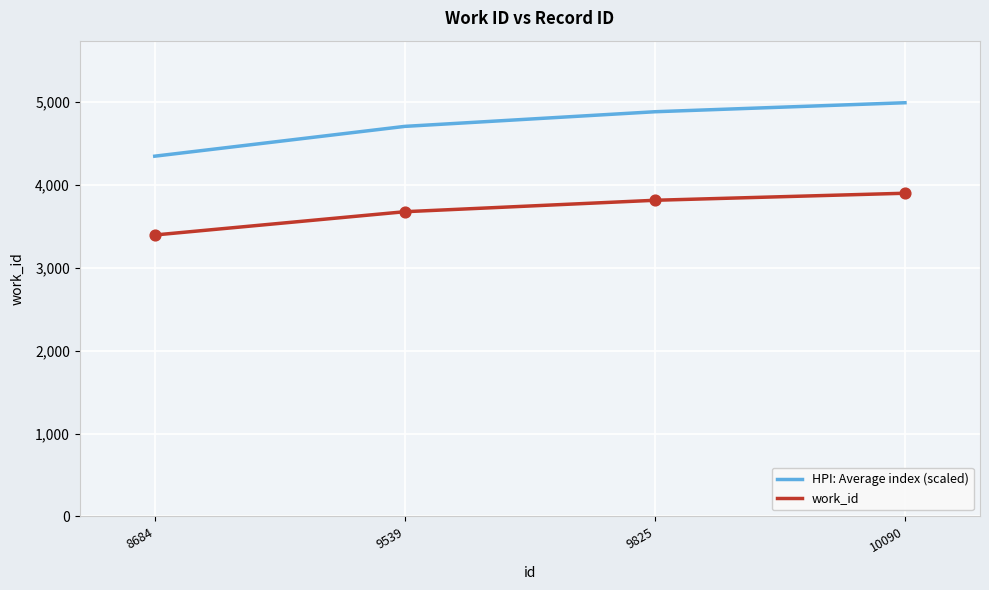

Between 9539 and 10090, which series saw the biggest shift?

HPI: Average index (scaled)